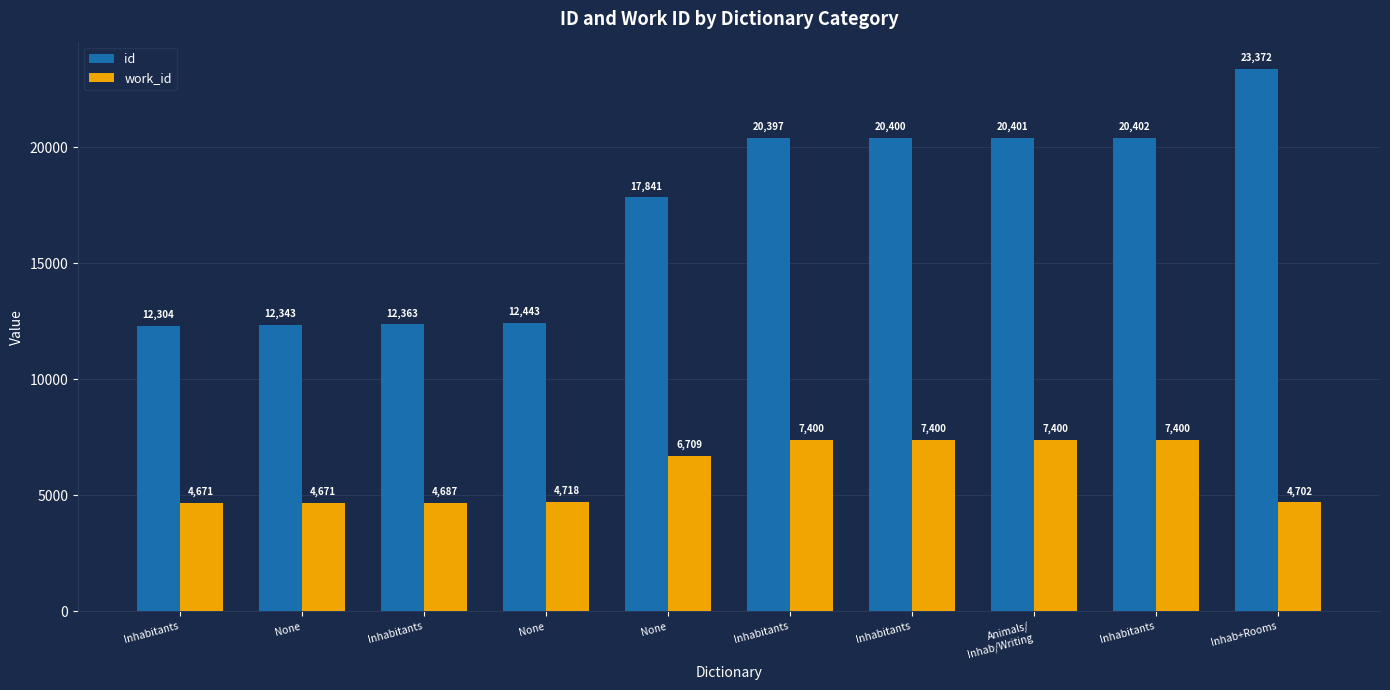

How many values in the work_id series are below 6709?

5